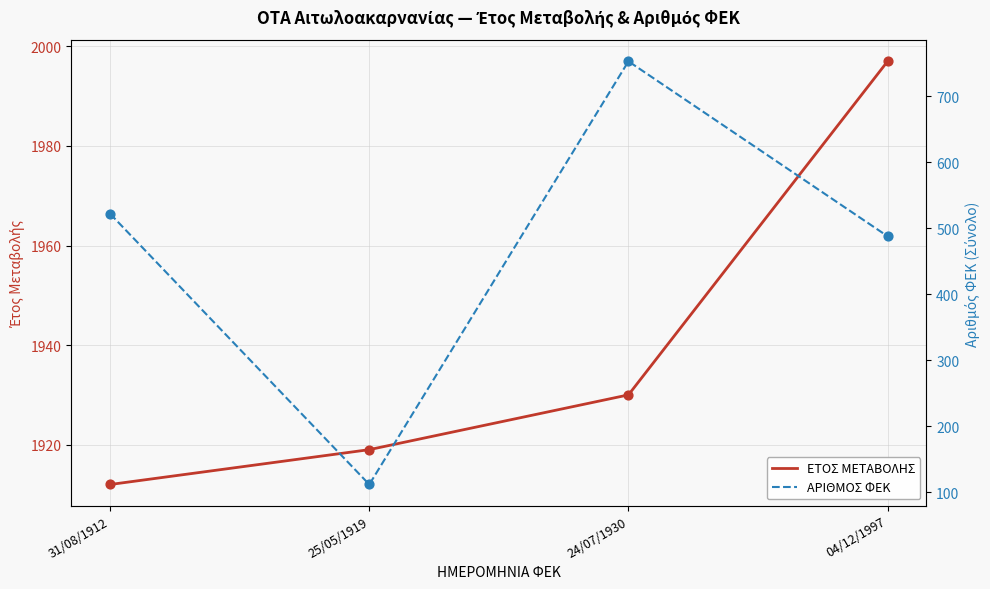

At how many categories does at least one series exceed 1261?

4